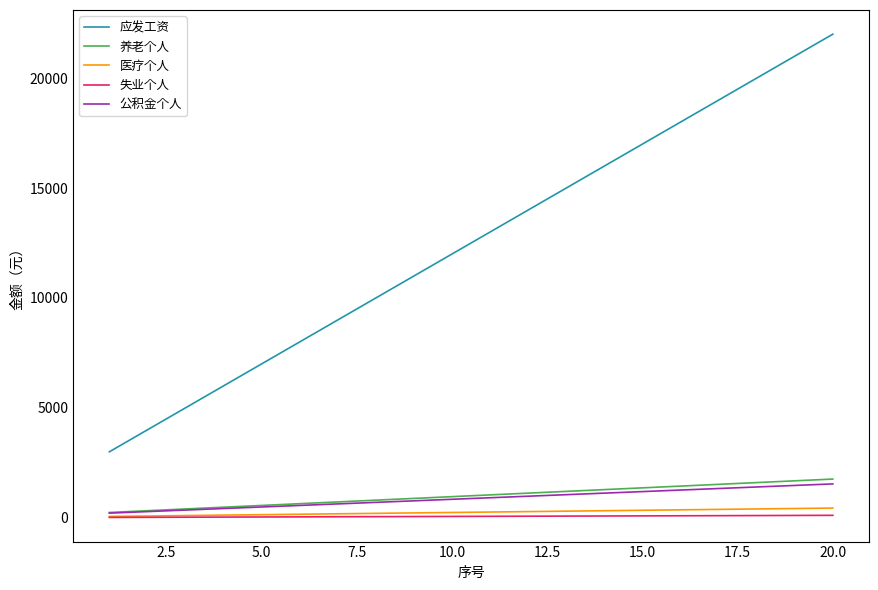

True or false: 公积金个人 and 应发工资 intersect in this chart.

False